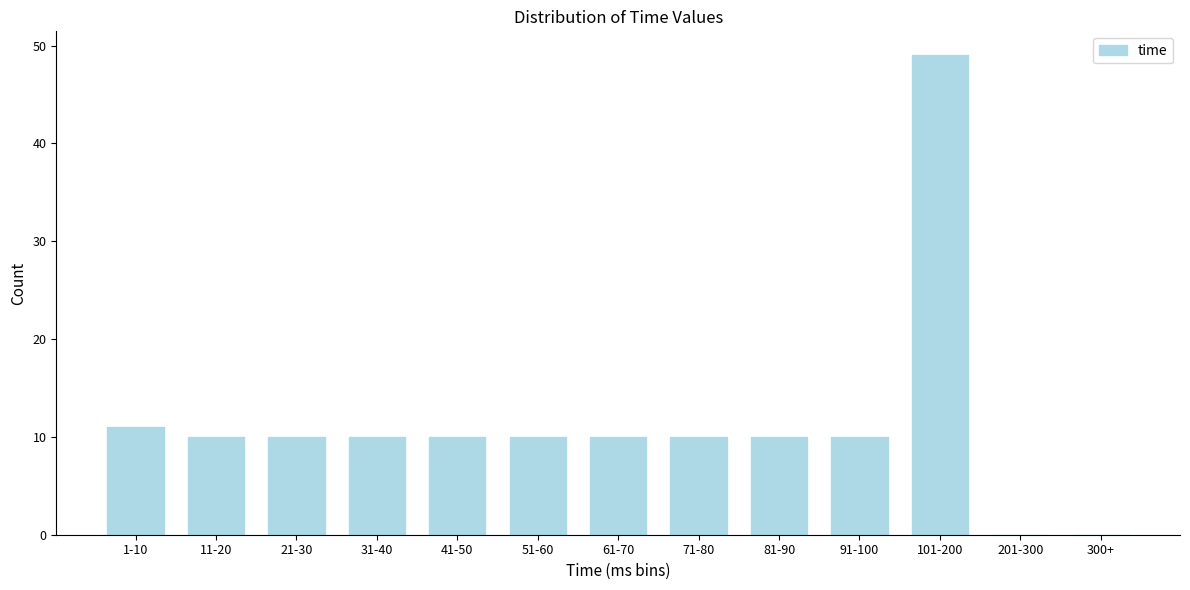

Reading left to right, transcribe all the data shown in this chart.

1-10=11	11-20=10	21-30=10	31-40=10	41-50=10	51-60=10	61-70=10	71-80=10	81-90=10	91-100=10	101-200=49	201-300=0	300+=0